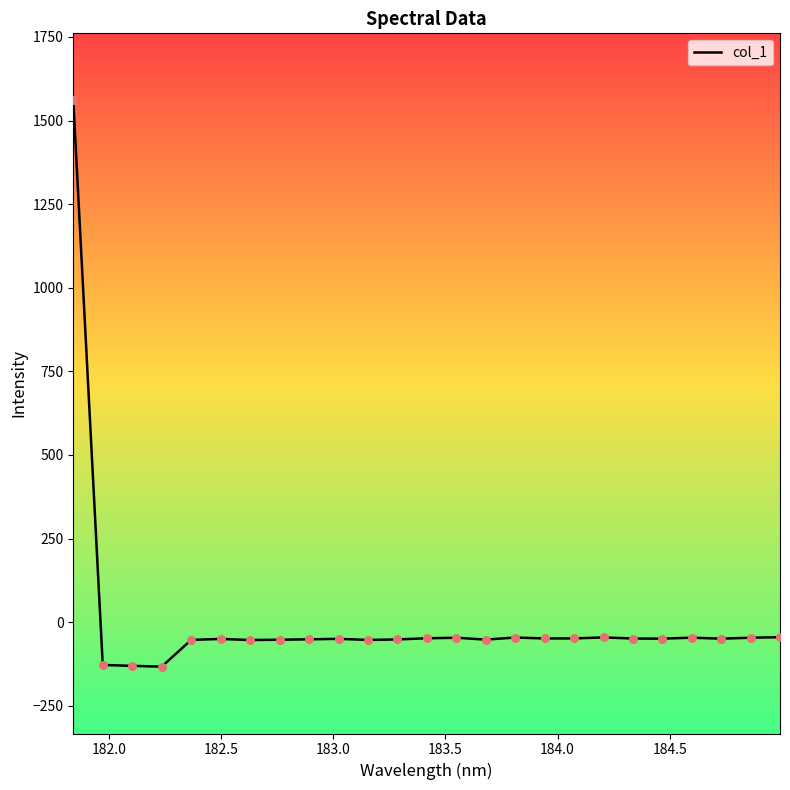

What is the greatest value displayed?

1560.8